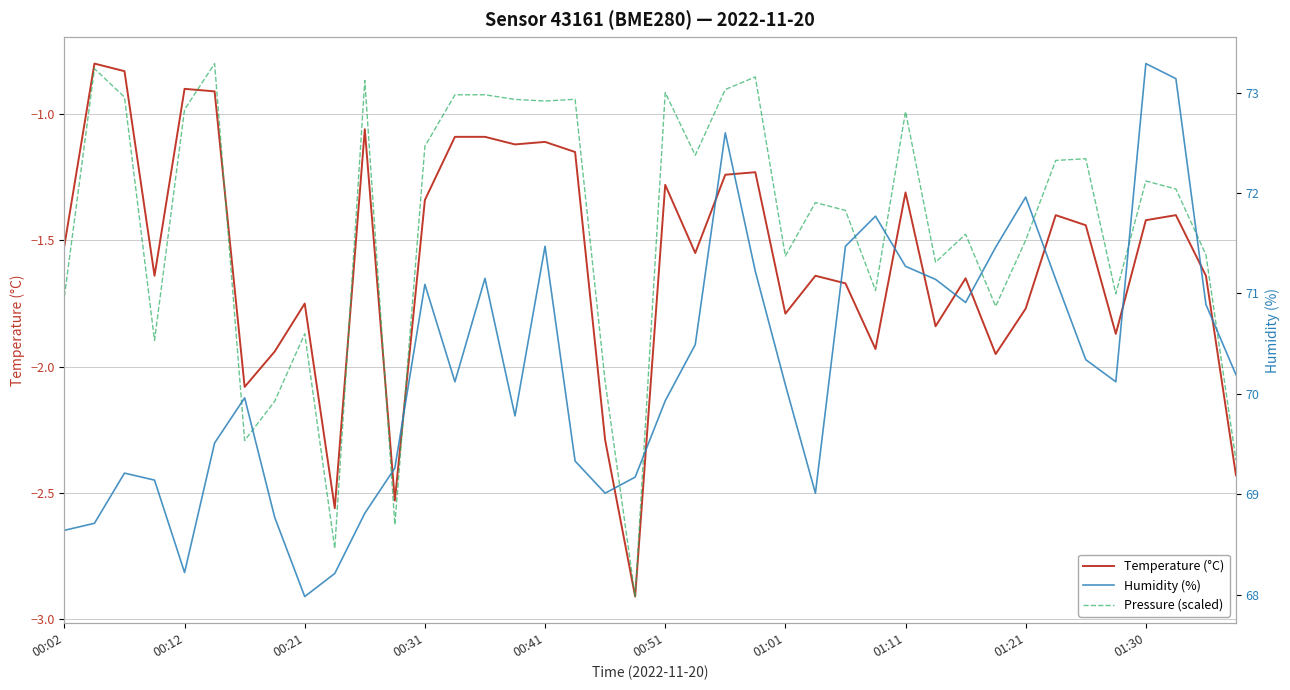

True or false: Humidity (%) and Temperature (°C) cross at least once.

False